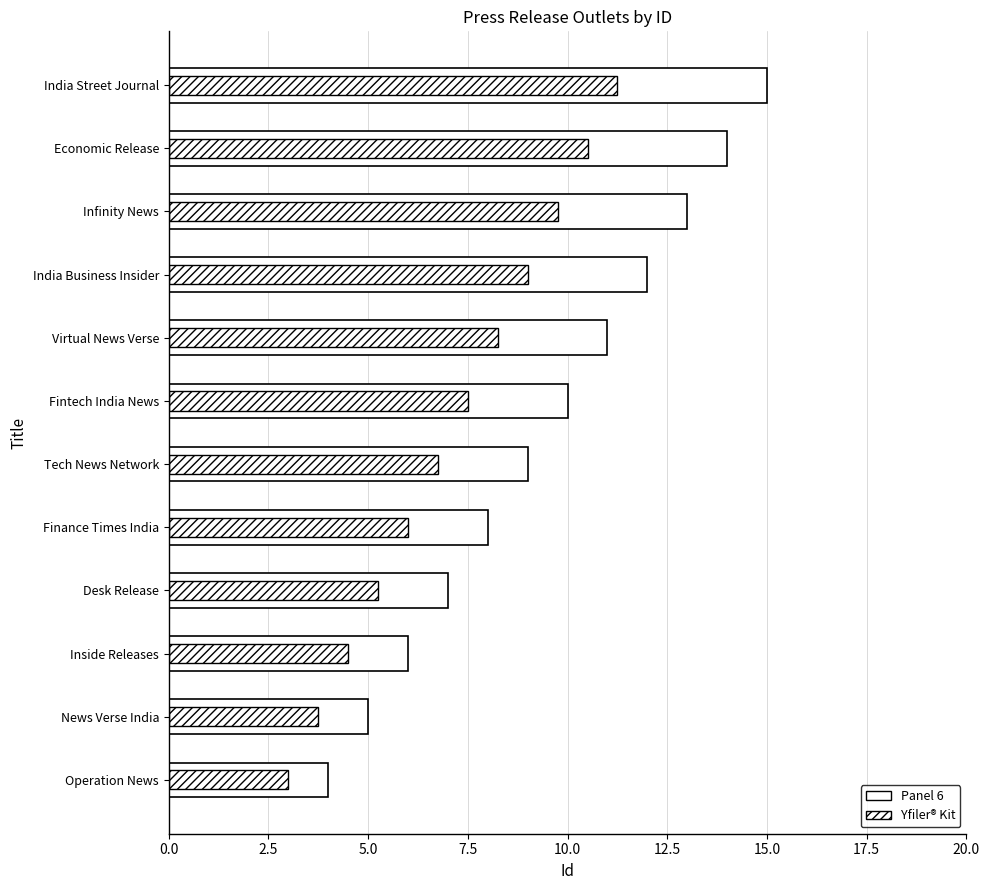

What is the average value of the Panel 6 series?

9.5